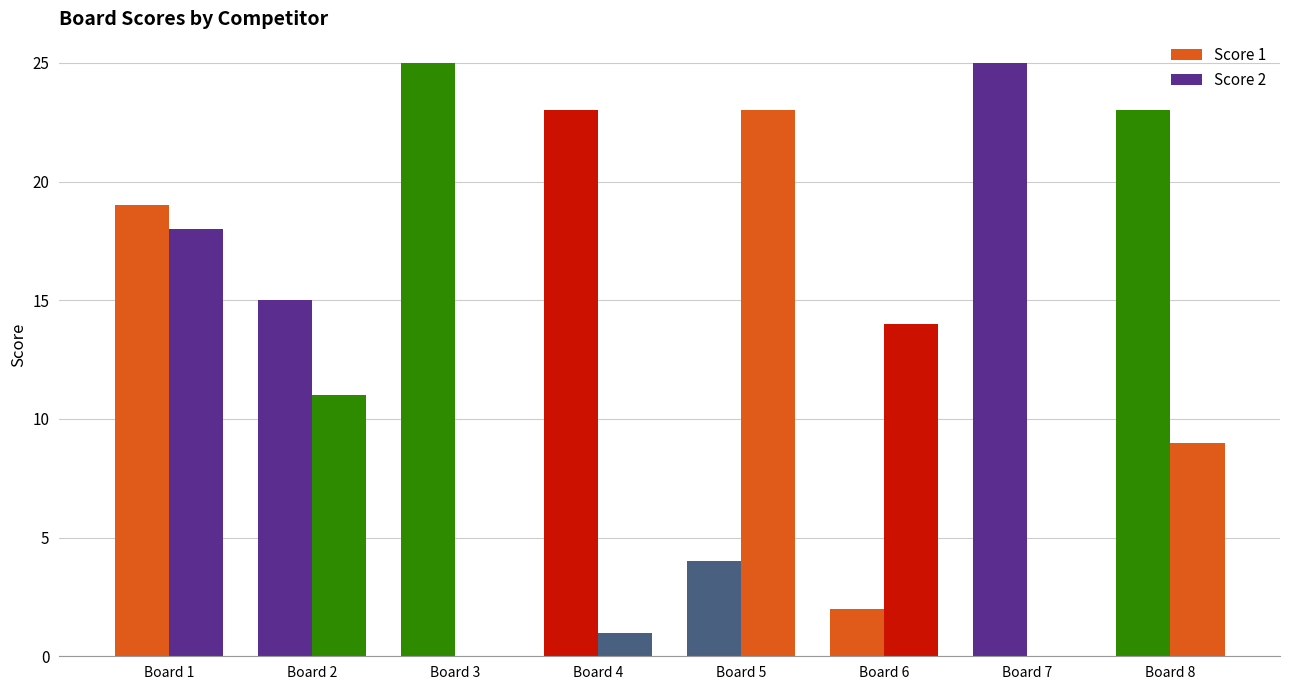

What is the approximate value of Score 2 at Board 1, to the nearest 10?

20